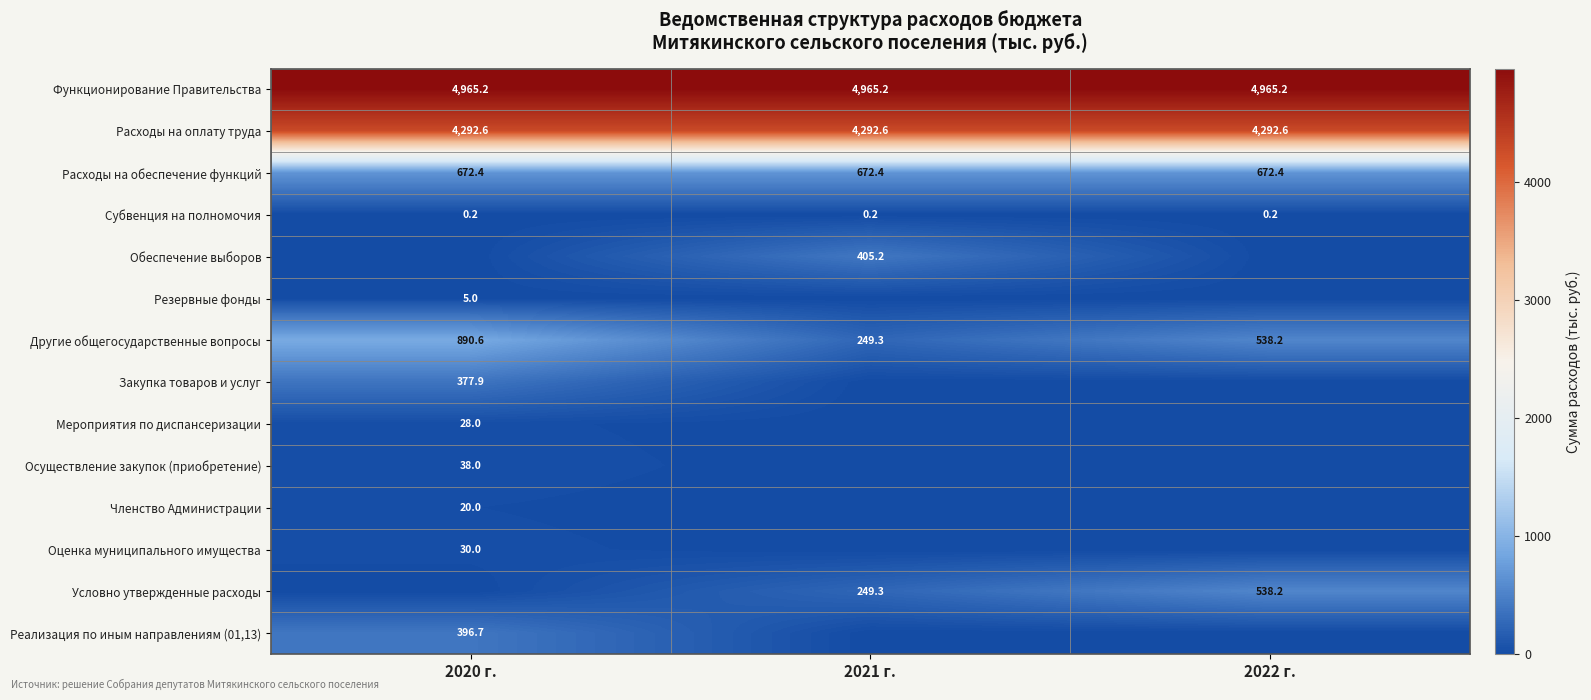

What is the difference between the Условно утвержденные расходы values at 2021 г. and 2022 г.?

288.9